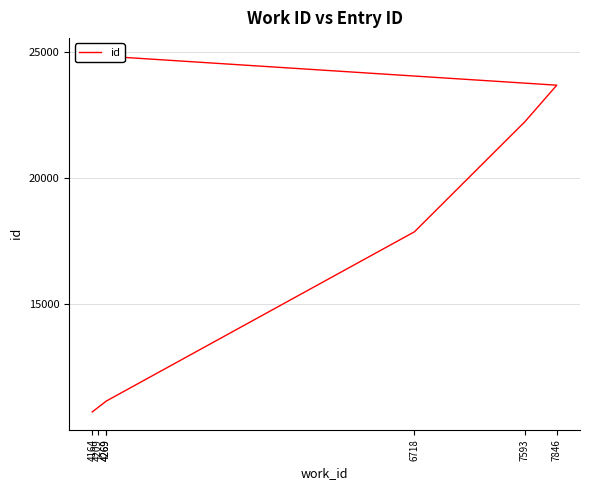

The value at 4269 is 11145. True or false?

True